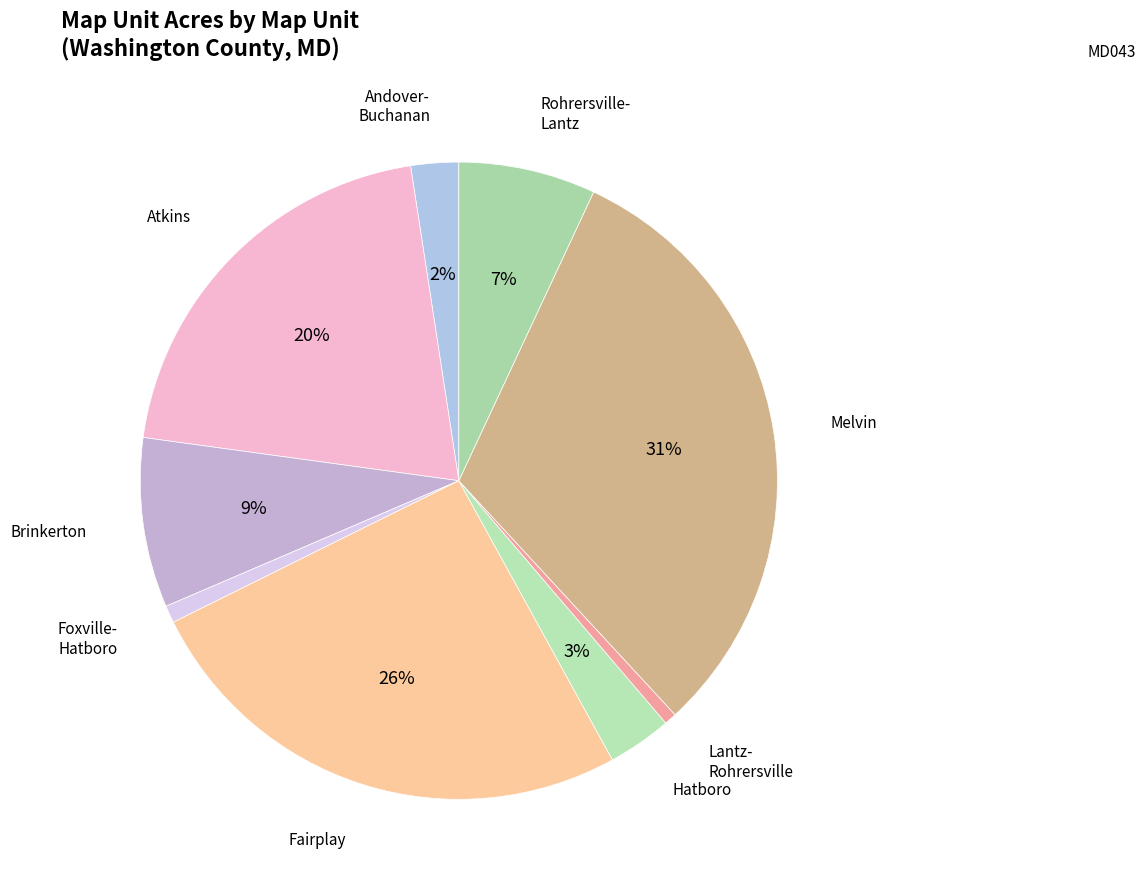

Is there any slice that represents more than half of the pie?

No